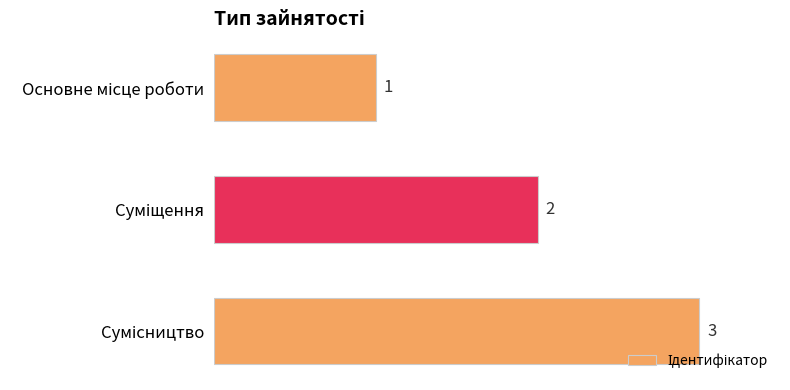

How many values are between 1 and 3?

3